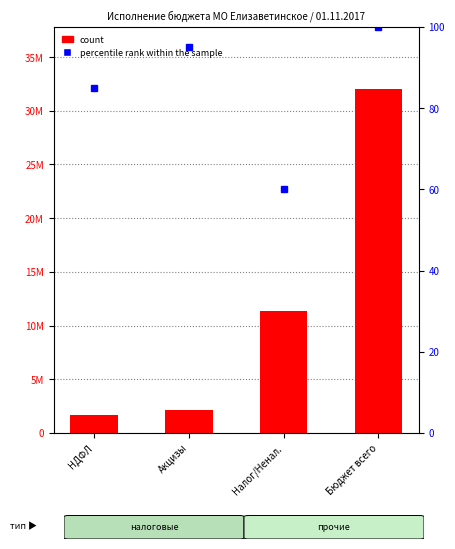

What is the value of the 3rd bar from the left?

11378229.7